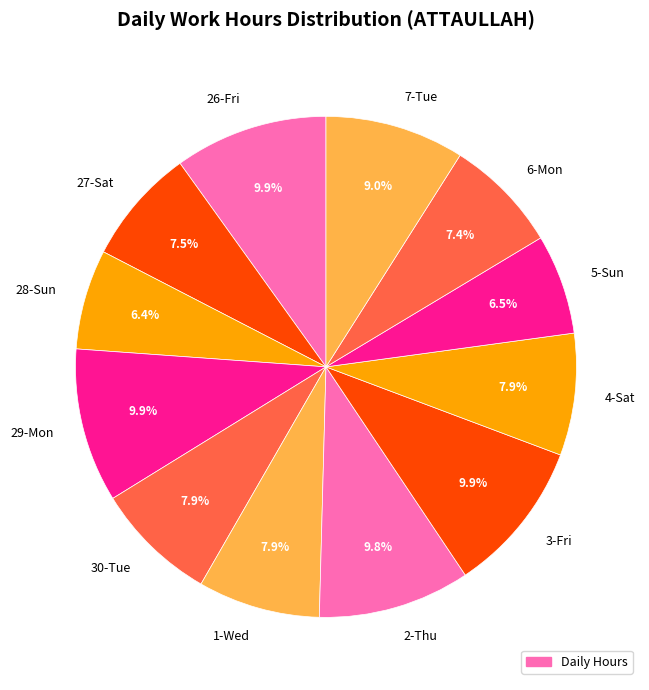

Which has a higher value, 4-Sat or 2-Thu?

2-Thu